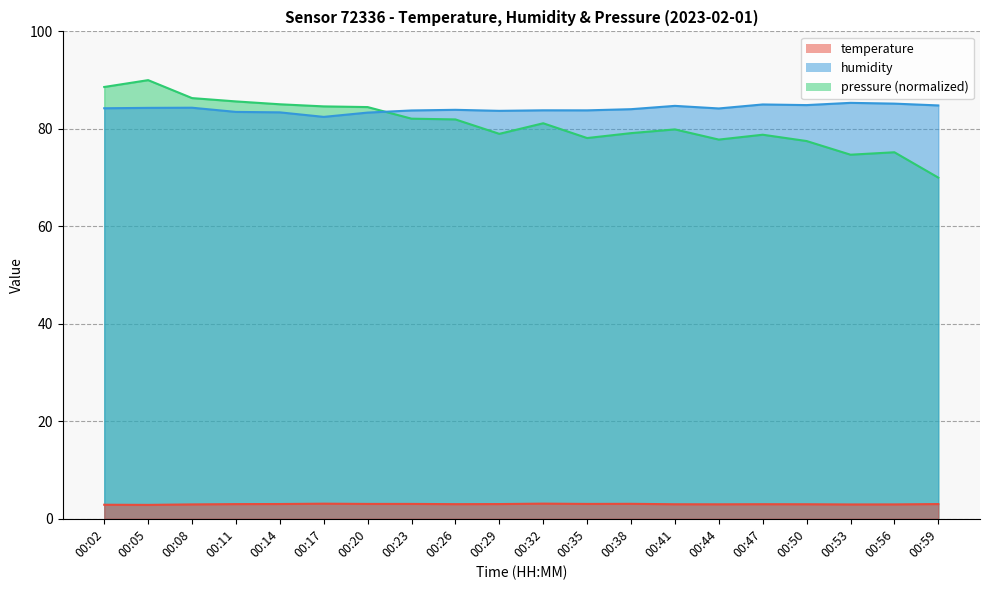

What is the approximate value of humidity at 00:08?

84.3